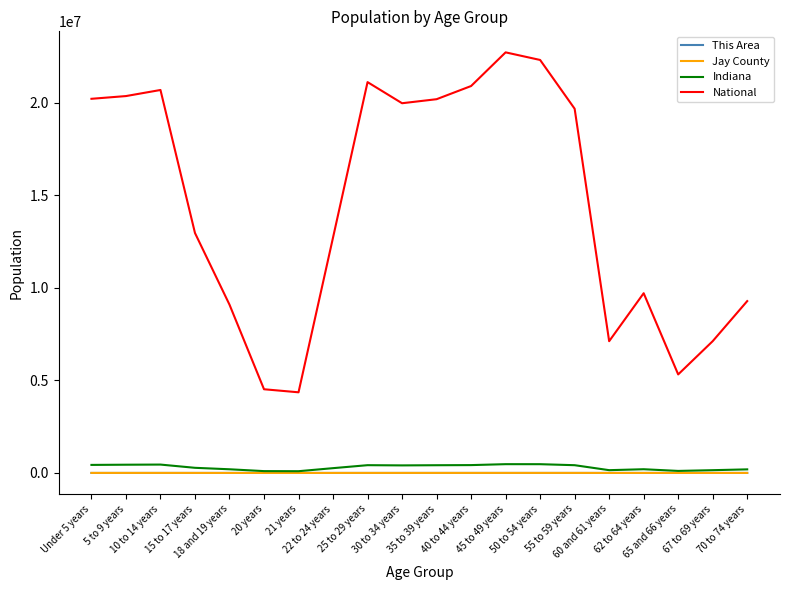

What is the approximate value of This Area at 70 to 74 years, to the nearest 10?

100